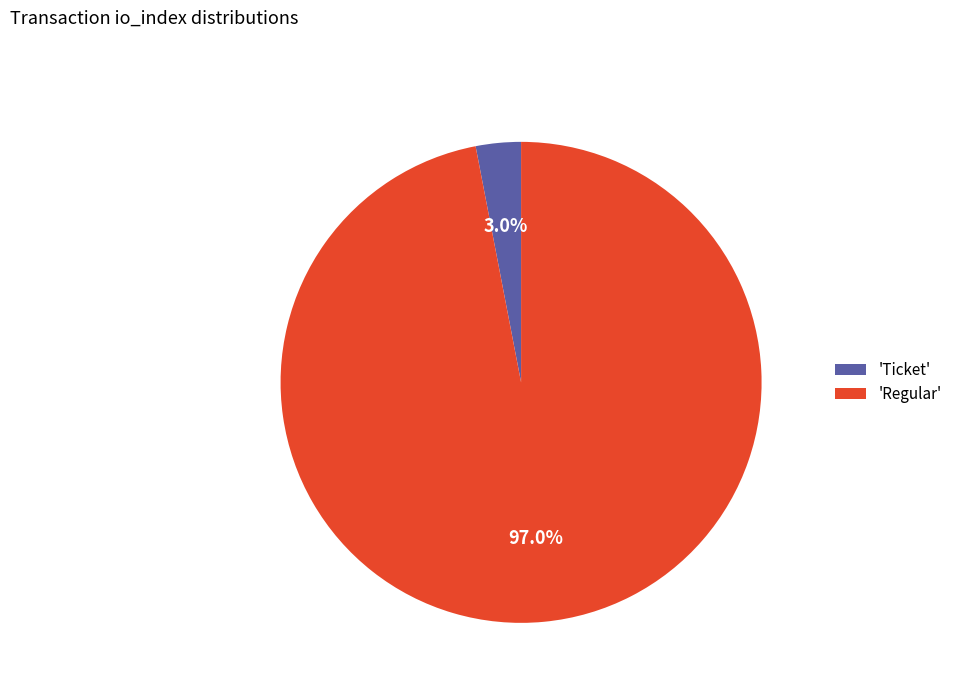

What is the largest slice in the pie chart?

'Regular'